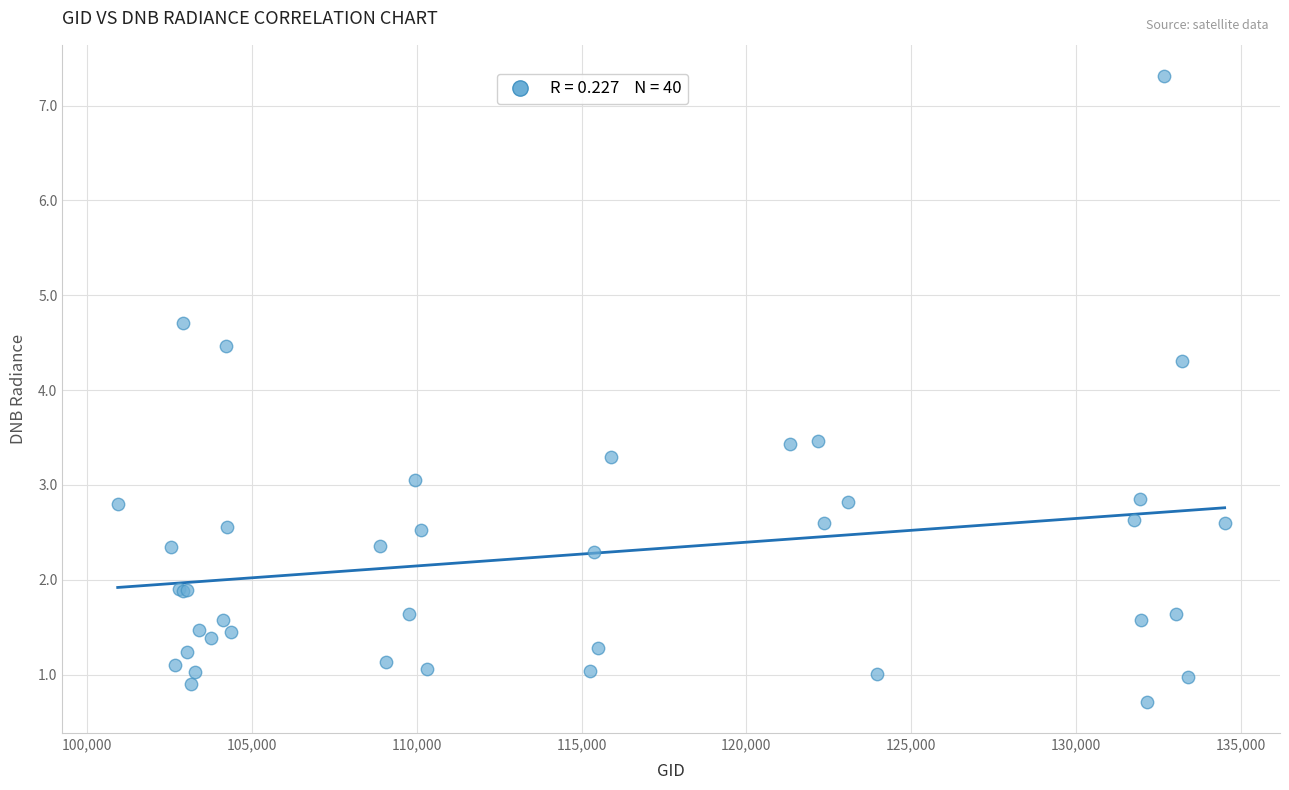

What Y value in the scatter plot is closest to 4?

4.3